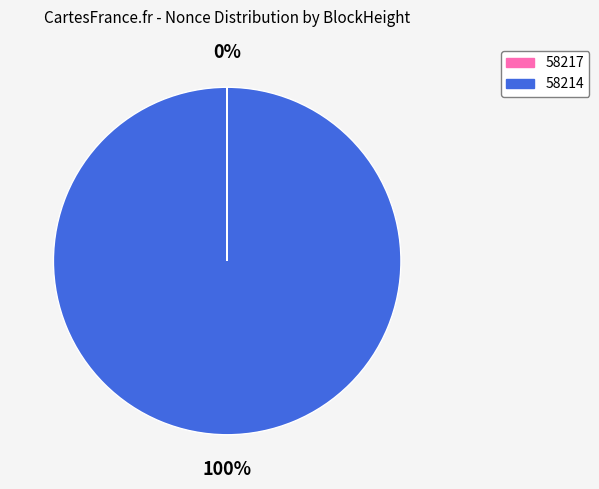

What is the majority slice?

58214